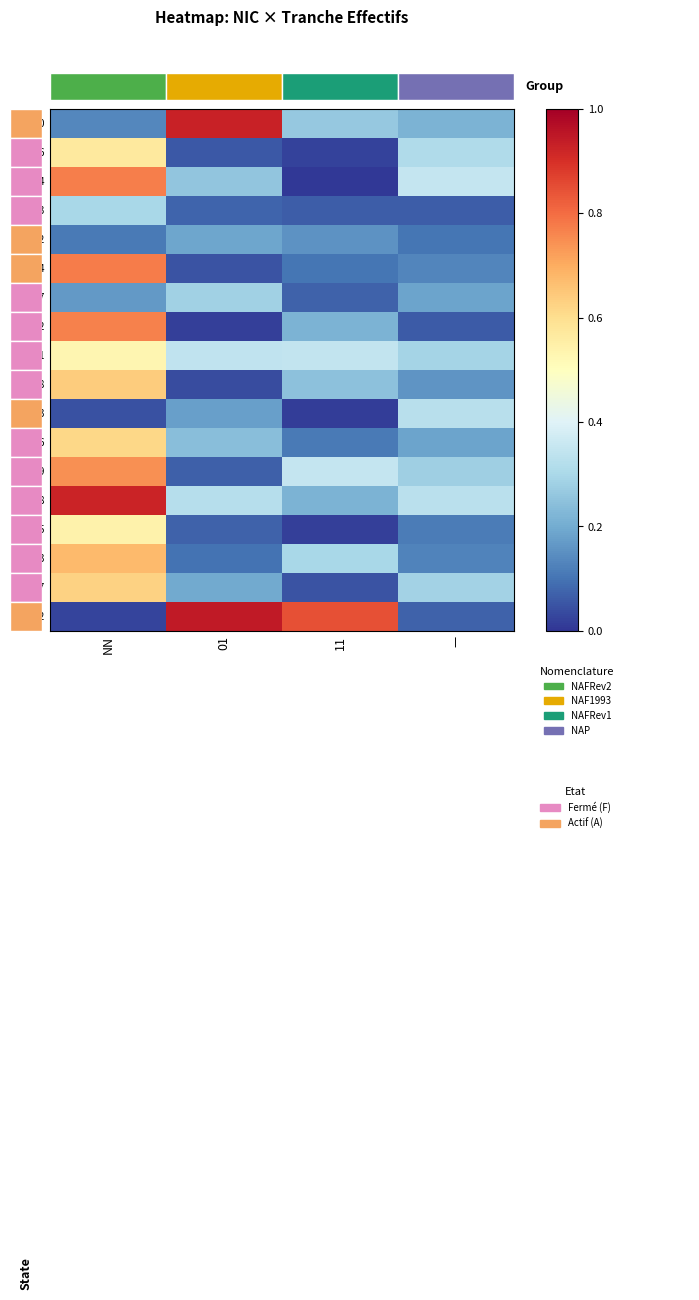

What is the difference between the highest and lowest values at NN?

0.9